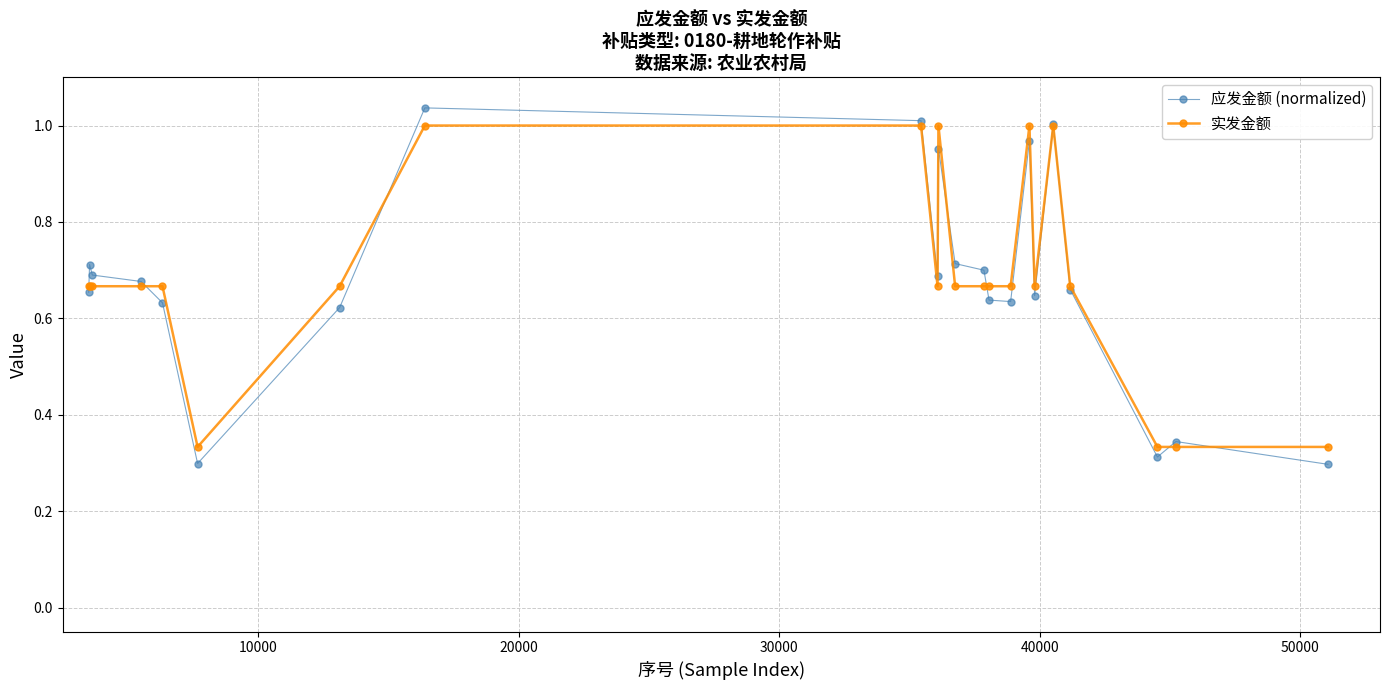

Which series has the largest range (max minus min)?

应发金额 (normalized)